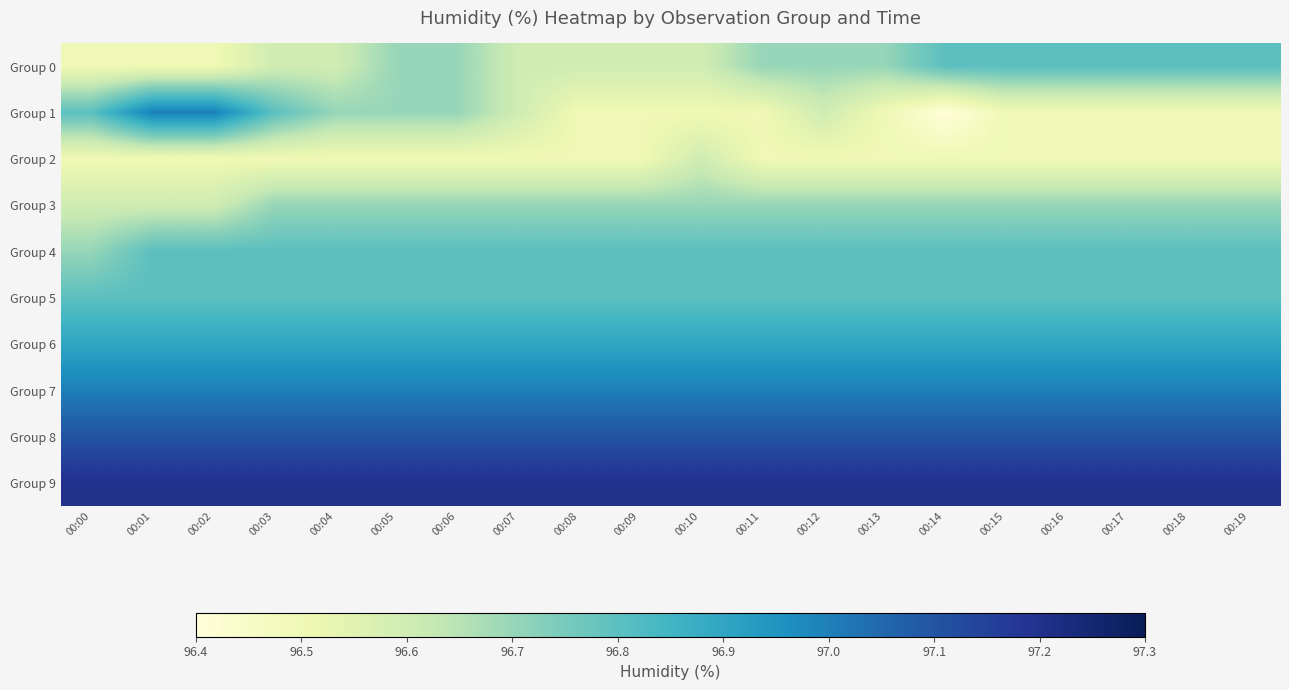

Between 00:02 and 00:14, which series saw the biggest shift?

Group 1